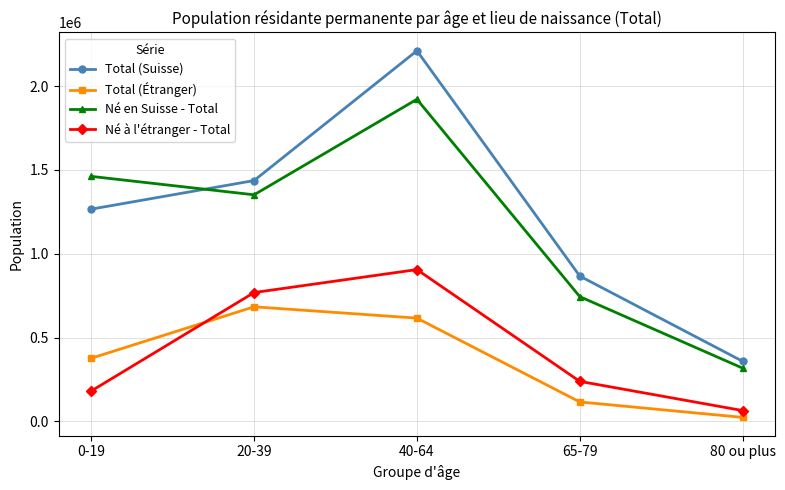

Rank the categories by Total (Étranger) value from lowest to highest.

80 ou plus, 65-79, 0-19, 40-64, 20-39